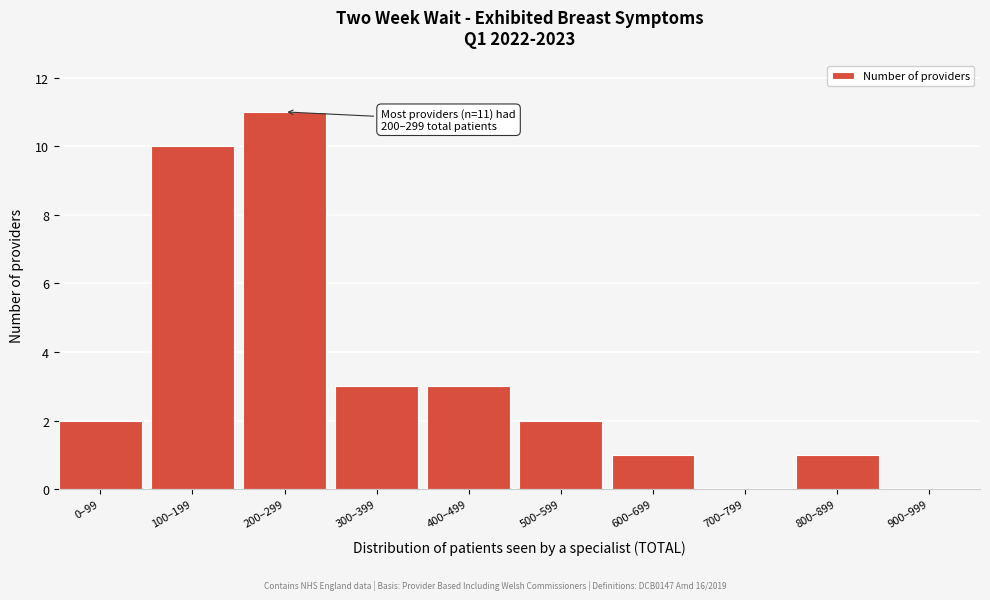

Reading left to right, extract all data points from this chart.

0–99=2	100–199=10	200–299=11	300–399=3	400–499=3	500–599=2	600–699=1	700–799=0	800–899=1	900–999=0